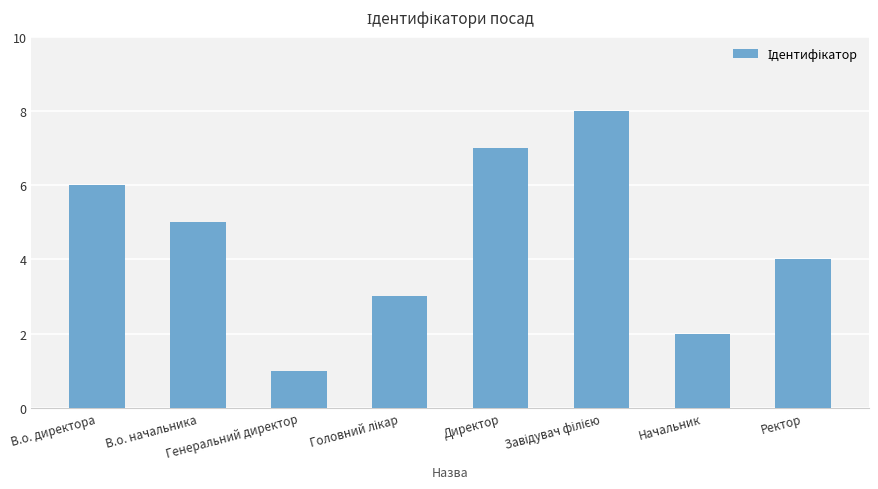

Reading left to right, list all the values displayed in this chart.

6	5	1	3	7	8	2	4